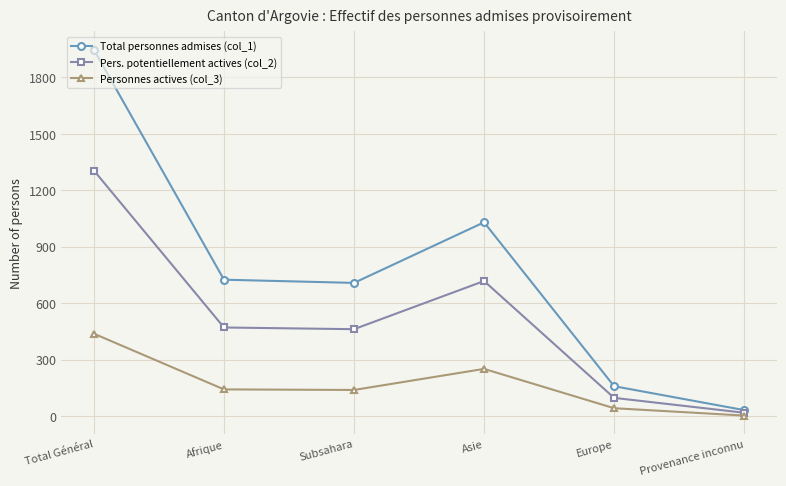

What are all the series names shown in the legend?

Total personnes admises (col_1), Pers. potentiellement actives (col_2), Personnes actives (col_3)